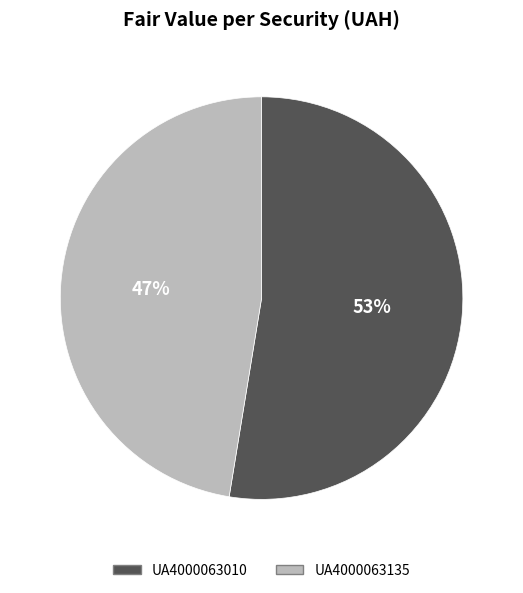

Is it true that UA4000063010 is 64% of the pie?

False